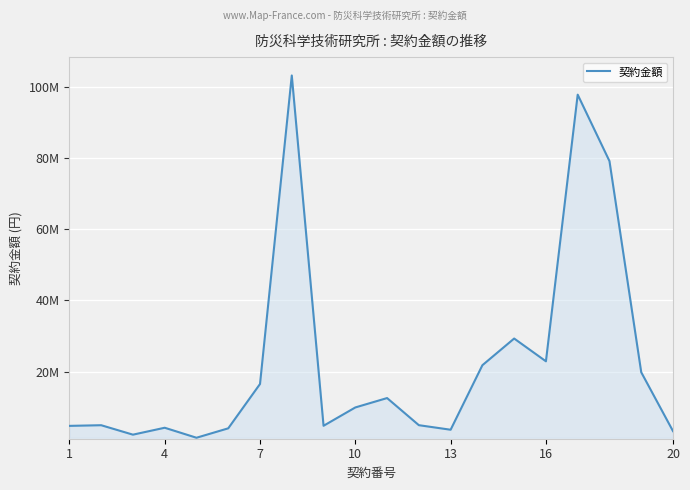

Does the chart display data point markers on the line(s)?

No